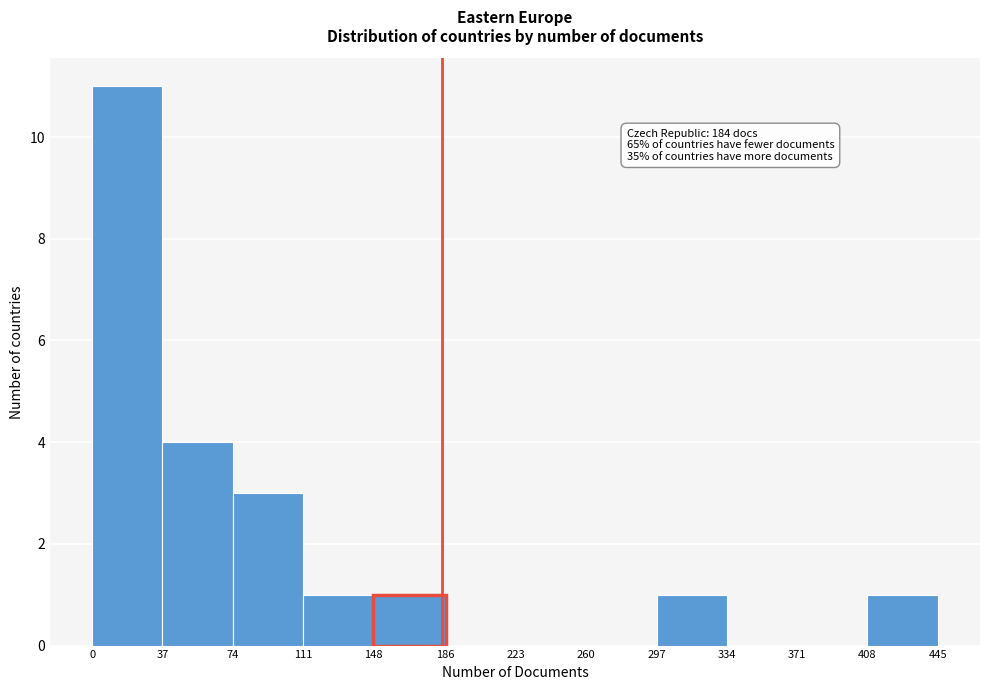

Which range on the x-axis has the tallest bar?

0 to 37